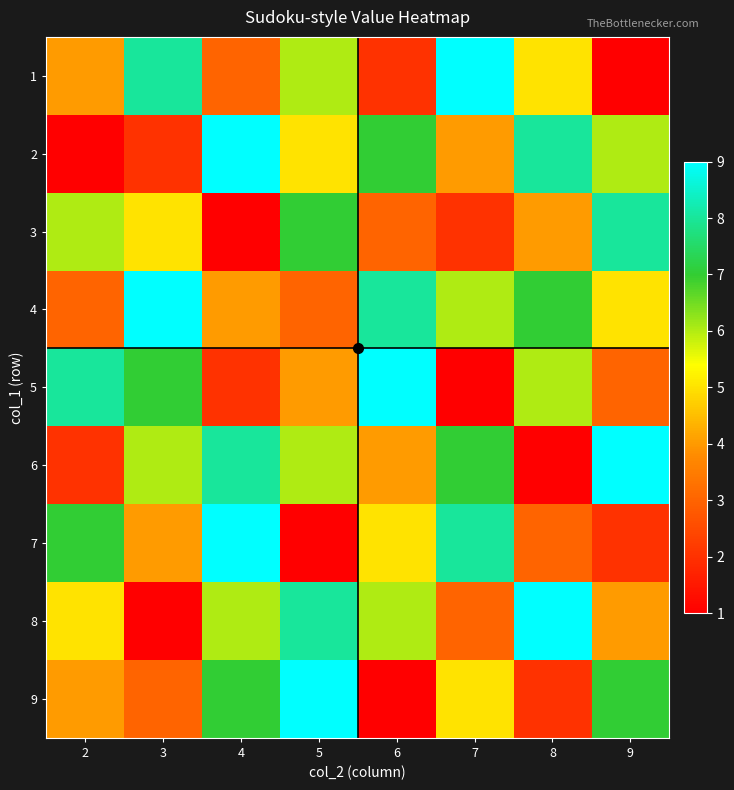

What is the minimum value shown in the chart?

1